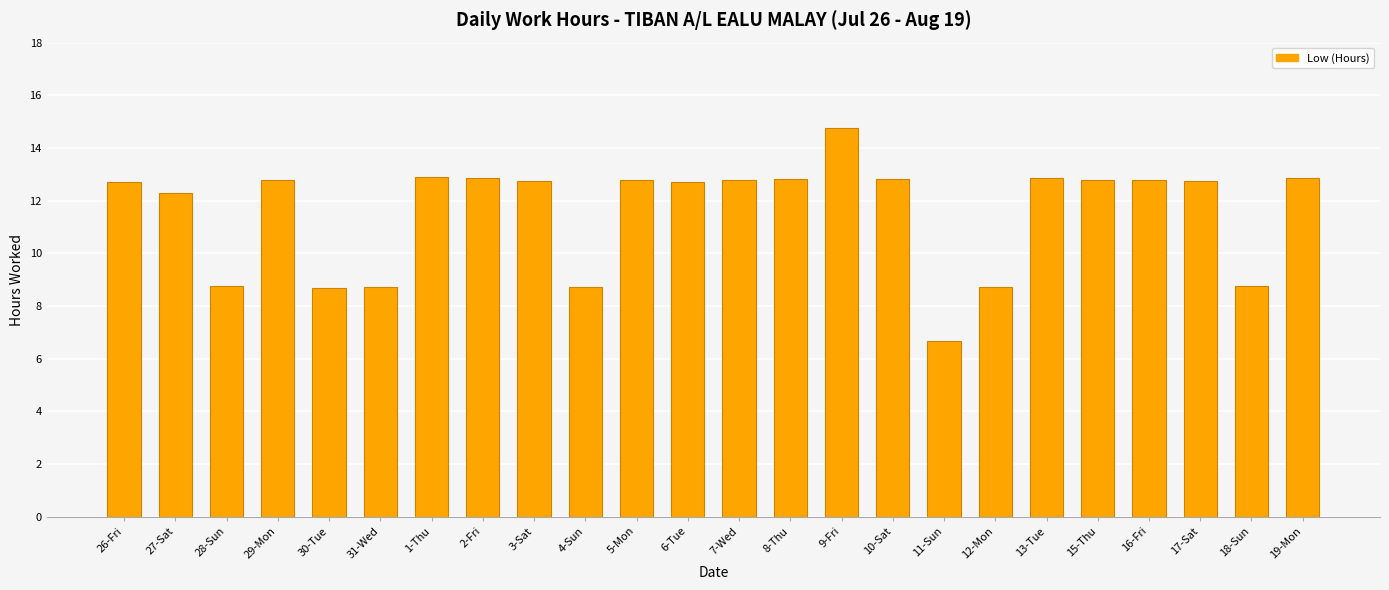

What is the difference between the maximum and minimum values?

8.1